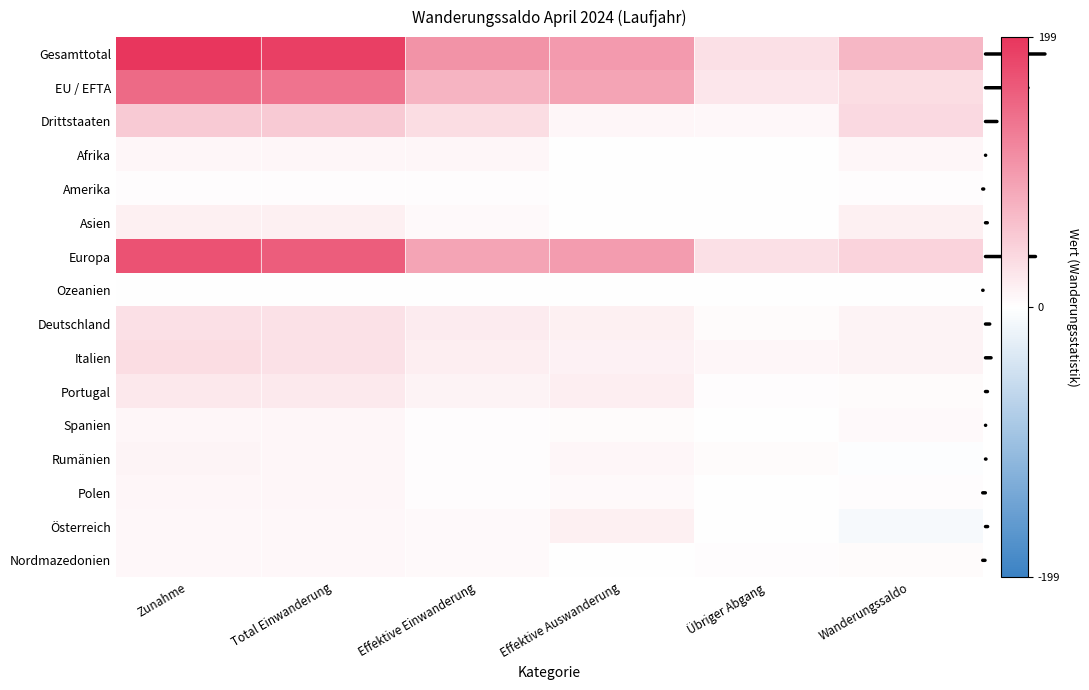

List the series in order of their peak value, highest first.

Gesamttotal, Europa, EU / EFTA, Drittstaaten, Italien, Deutschland, Portugal, Österreich, Asien, Rumänien, Afrika, Spanien, Polen, Nordmazedonien, Amerika, Ozeanien